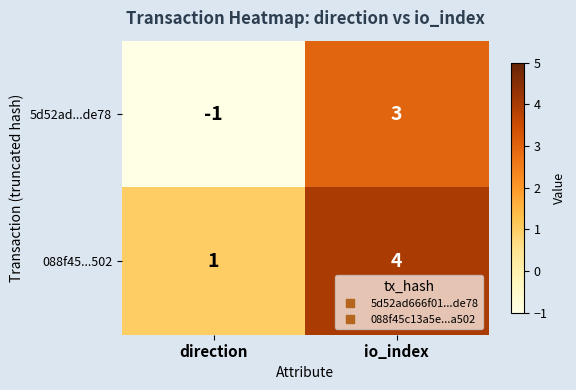

At which label is 088f45...502 closest to 2?

direction